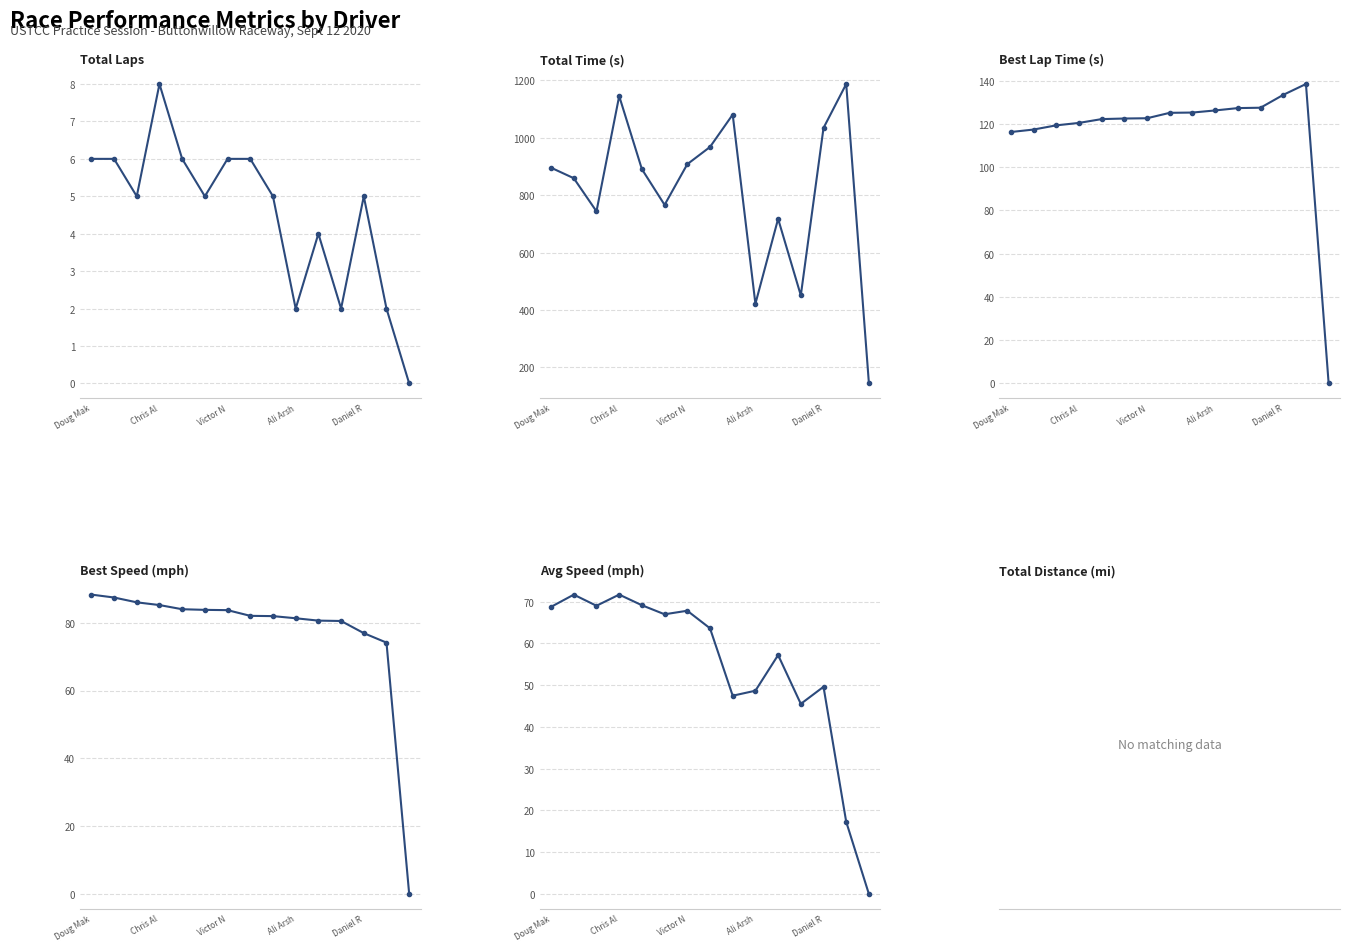

In Best Lap time, how many points are higher than both neighbors (excluding endpoints)?

1